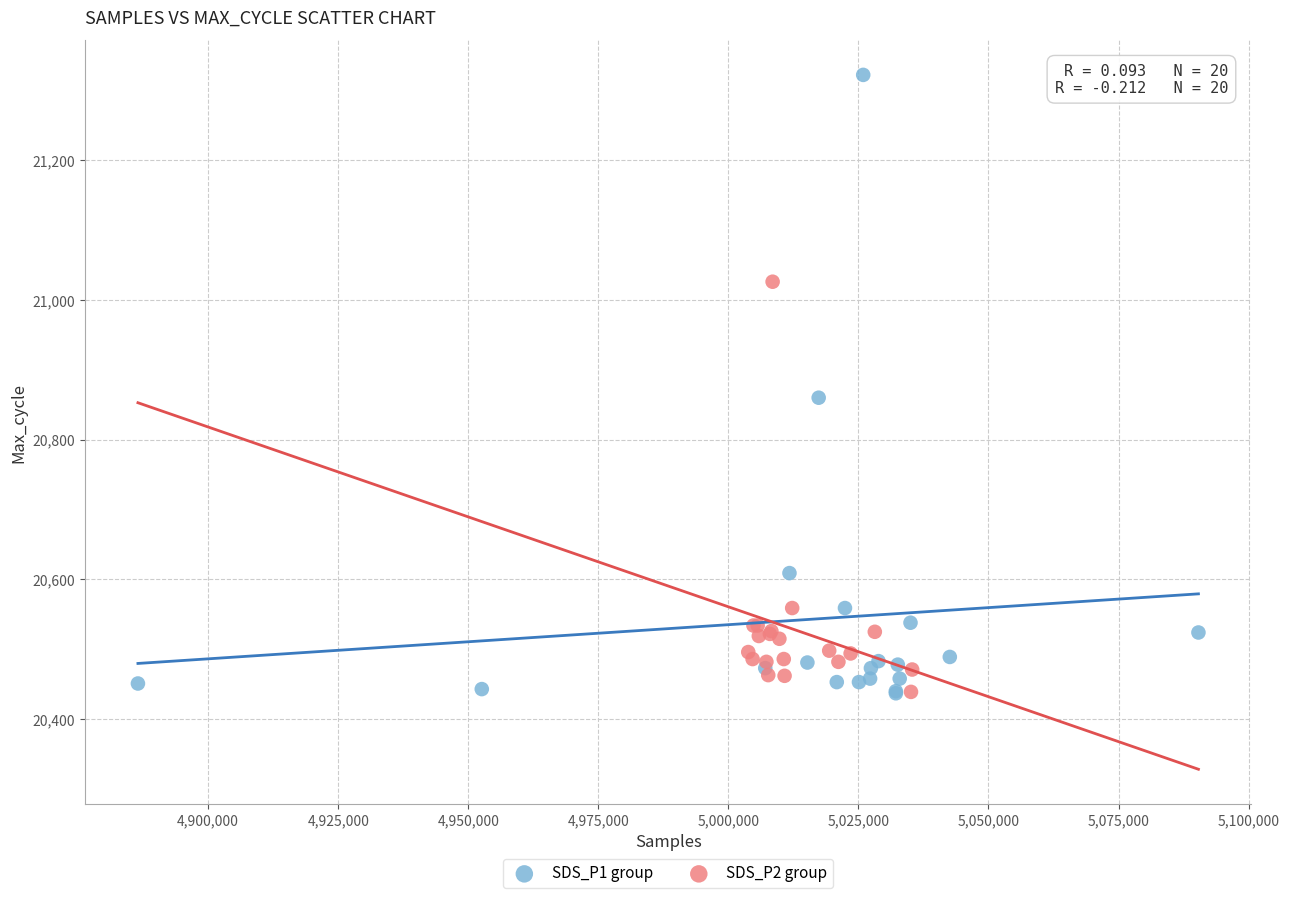

Which series reaches the maximum Y coordinate?

SDS_P1 group